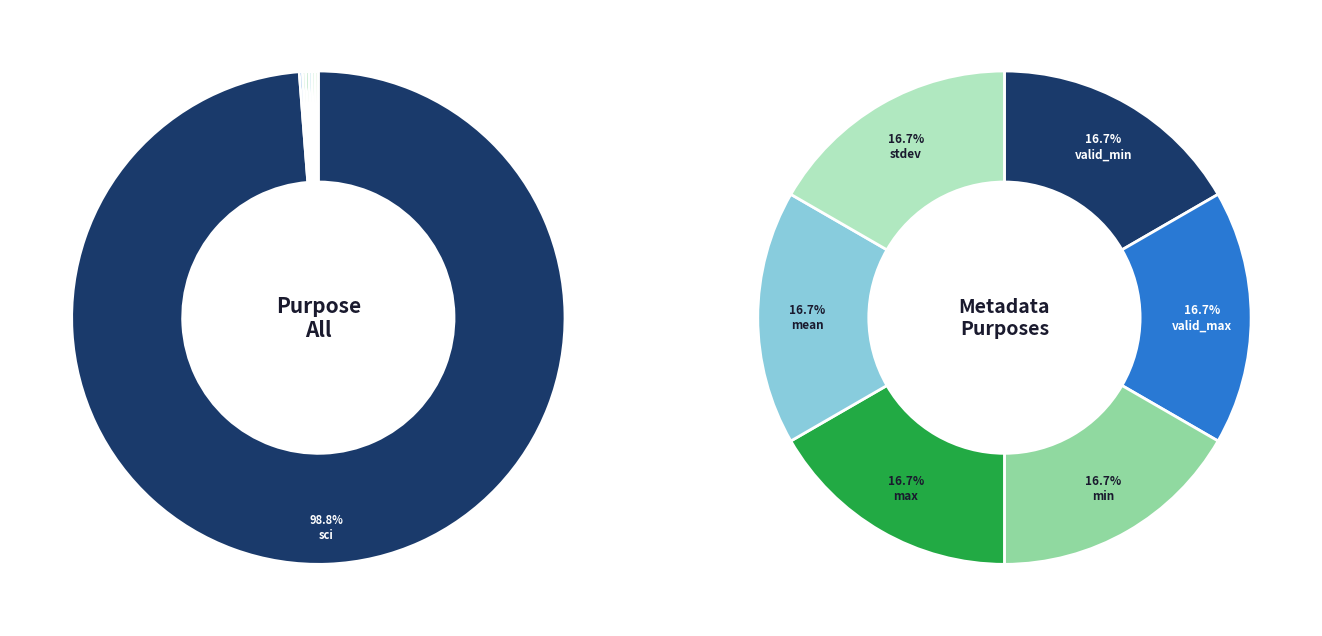

Count the number of slices in the pie.

7